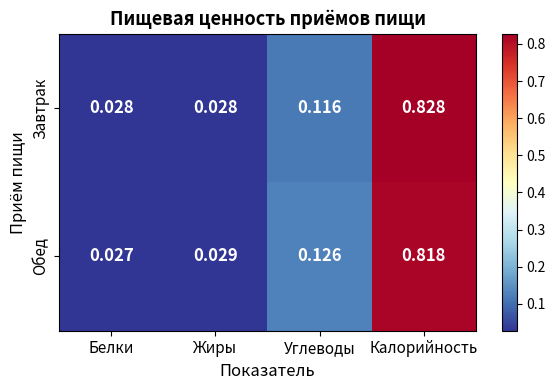

Rank the series by their maximum value, from lowest to highest.

Обед, Завтрак